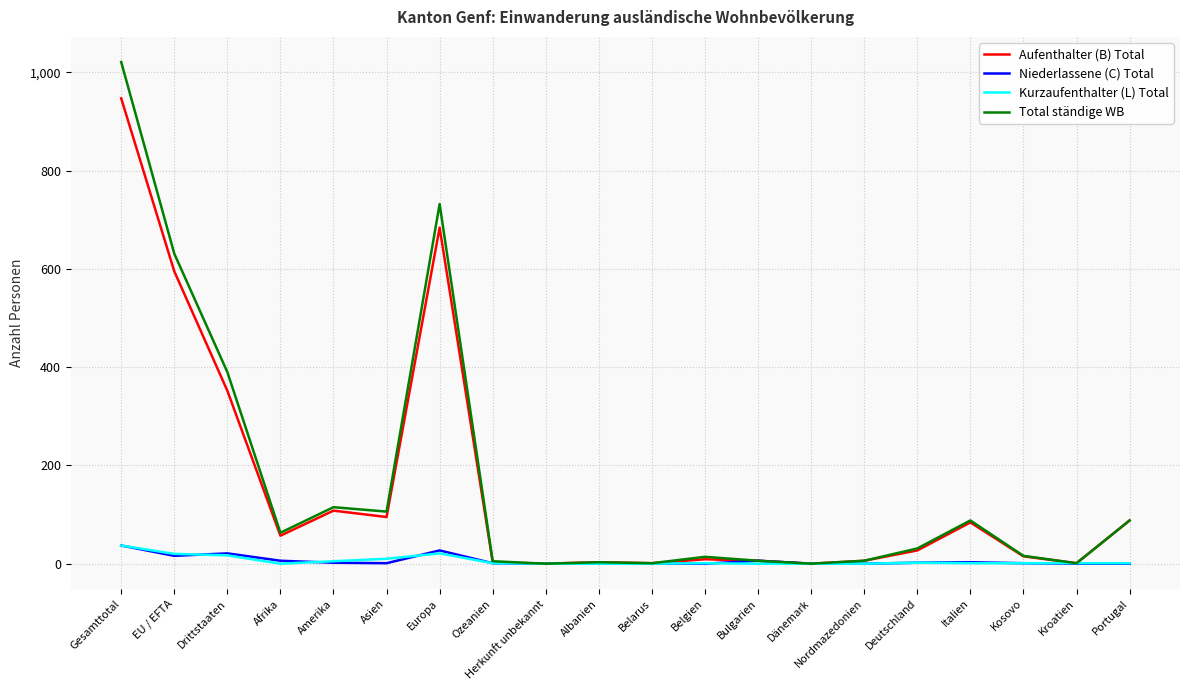

The value of Aufenthalter (B) Total at Amerika is 108. True or false?

True